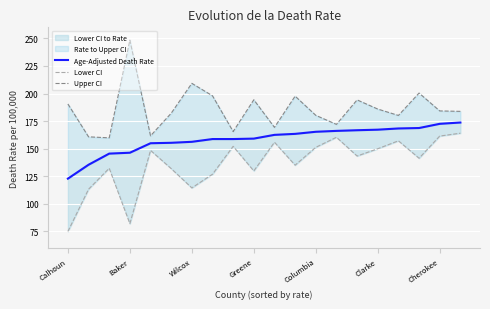

What is the difference between the second highest and second lowest values in the Upper CI series?

48.5